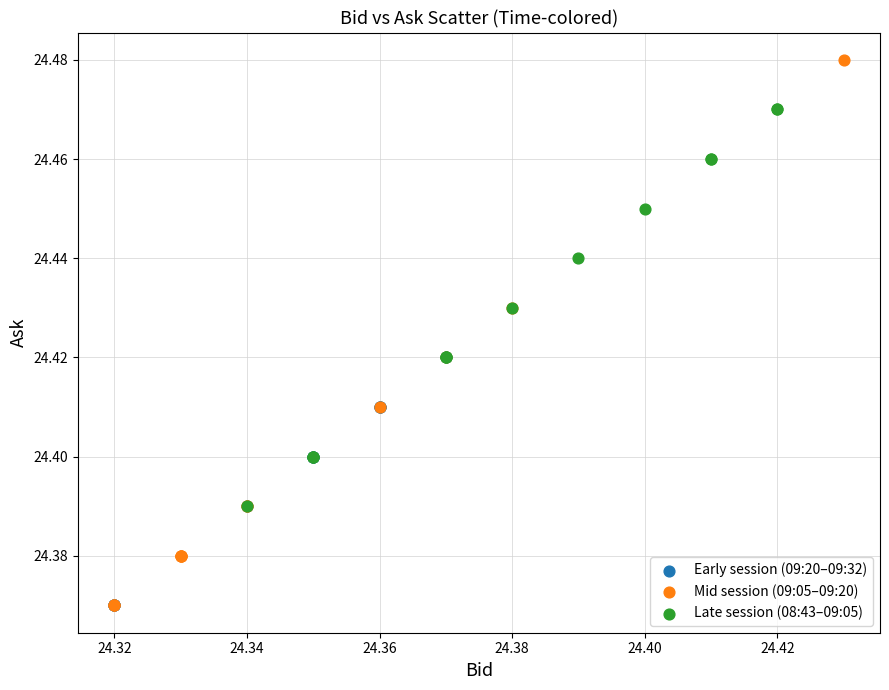

Which series reaches the maximum Y coordinate?

Mid session (09:05–09:20)